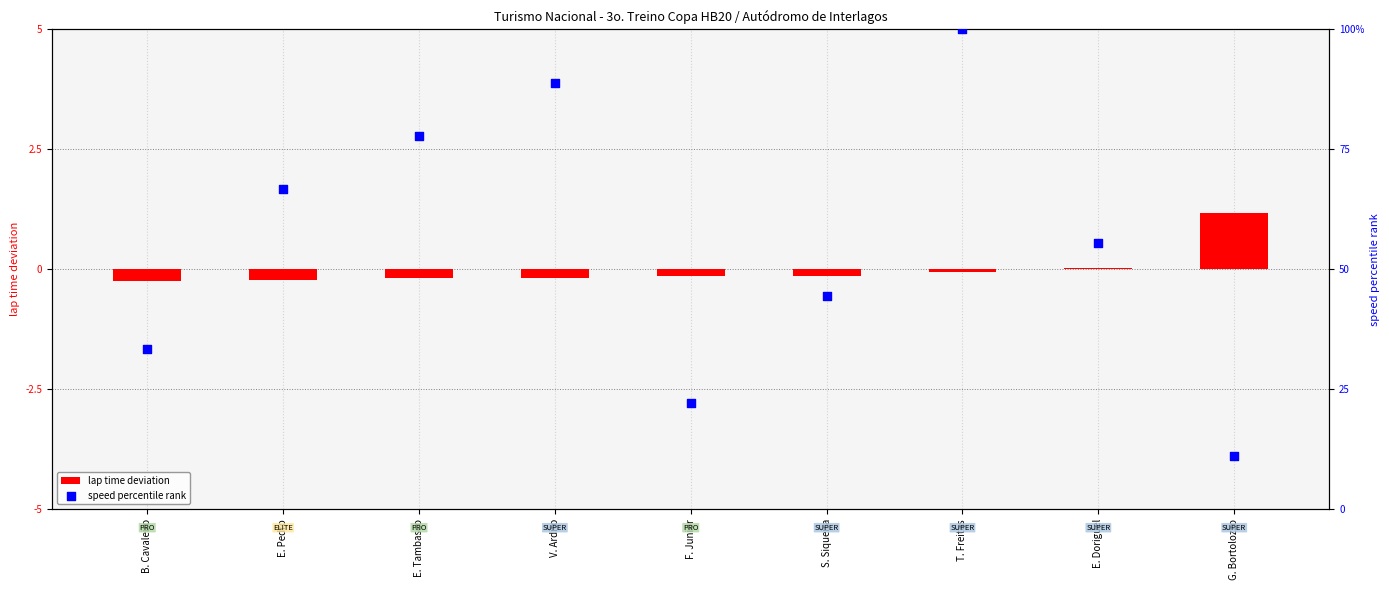

Is the value of speed percentile rank at S. Siqueira greater than the value of lap time deviation at S. Siqueira?

Yes